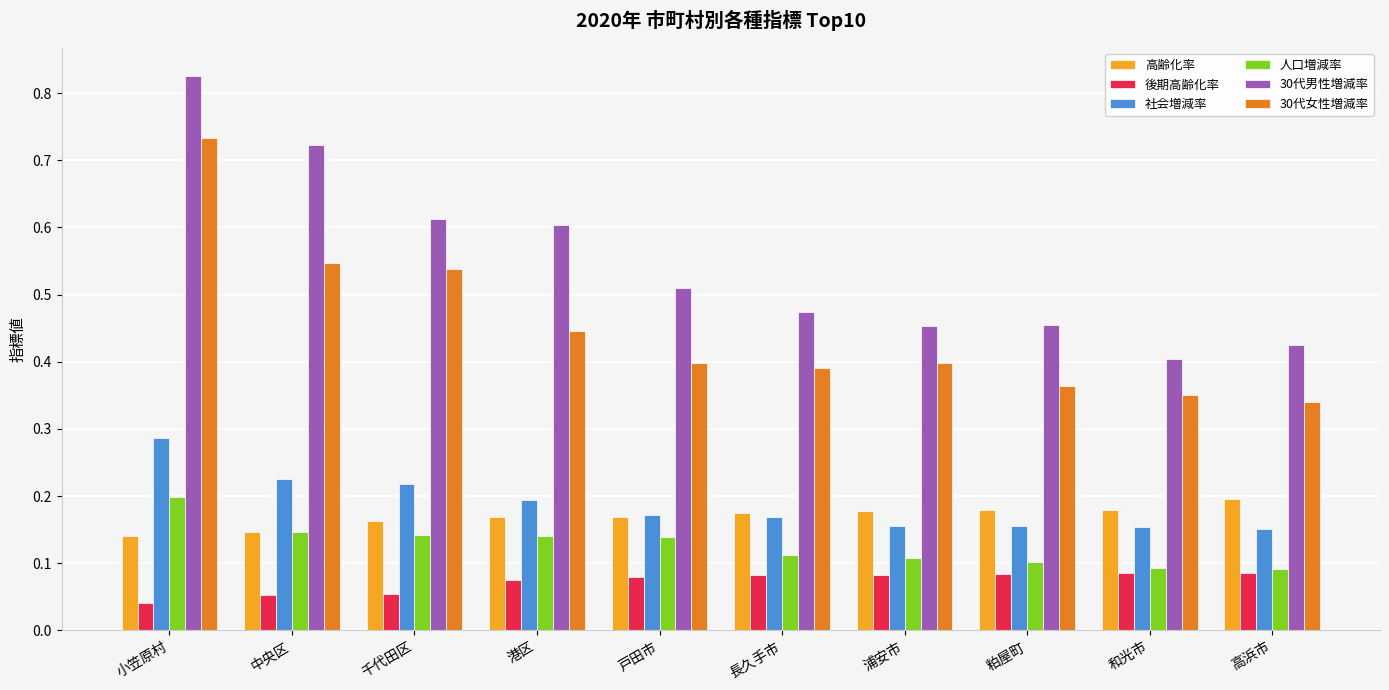

Which series changed the most between 浦安市 and 粕屋町?

30代女性増減率